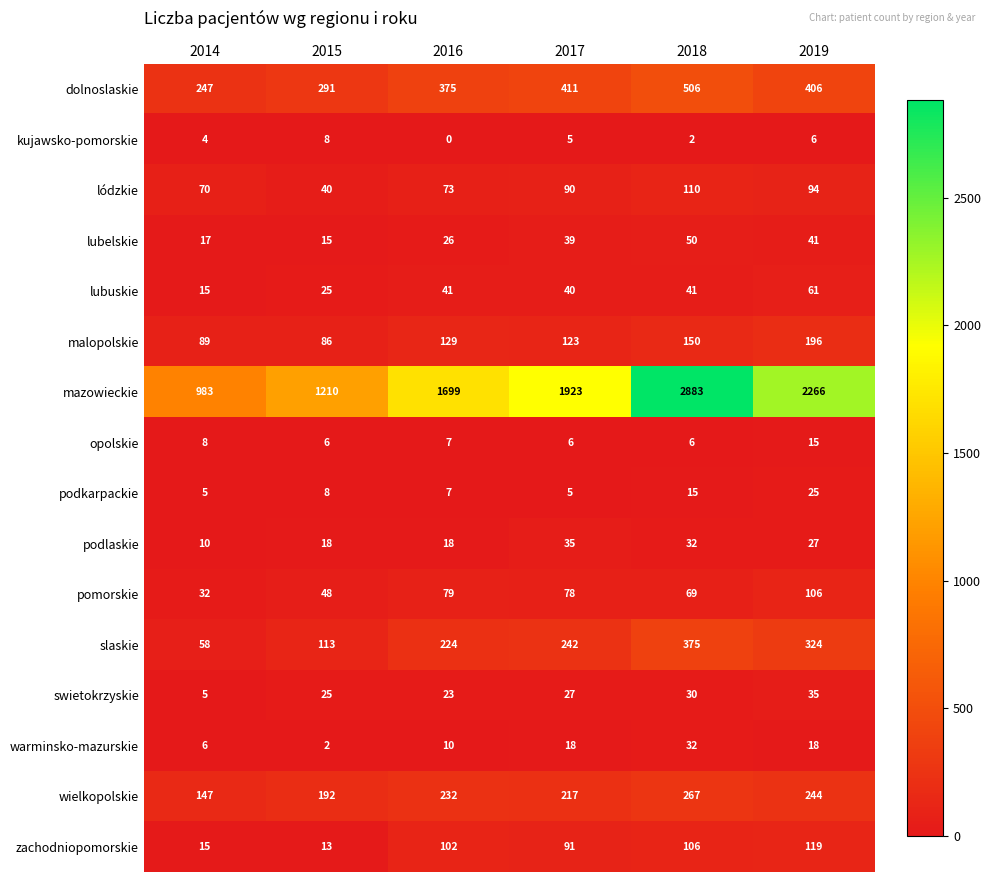

True or false: kujawsko-pomorskie has a value of 11 at 2015.

False